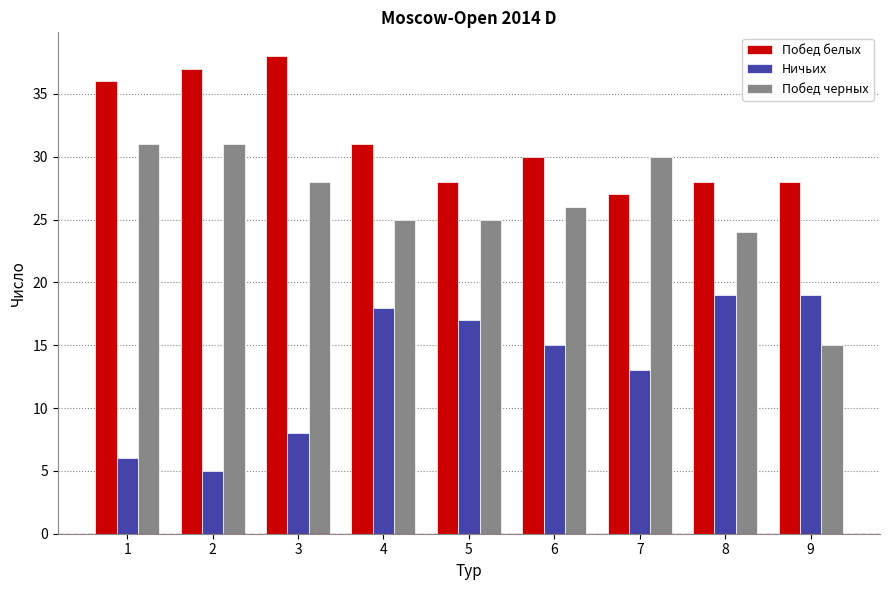

At how many categories does at least one series exceed 21?

9